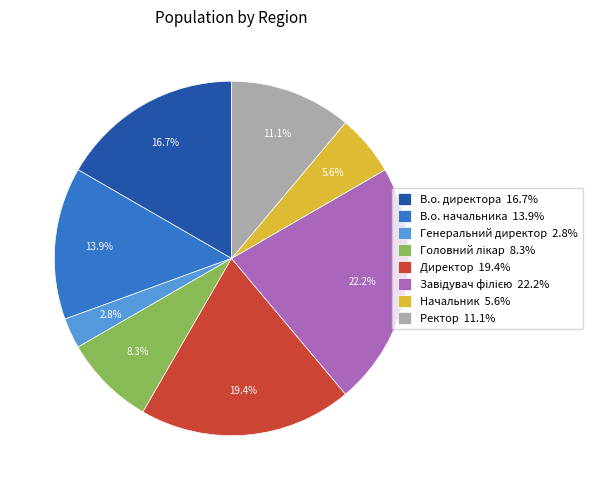

Is there any slice that represents more than half of the pie?

No